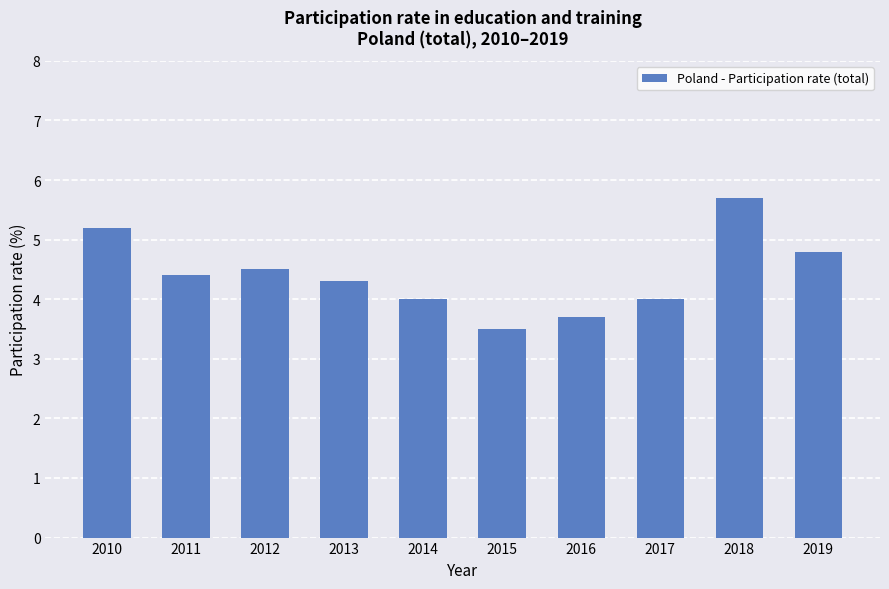

Reading right to left, transcribe all the data shown in this chart.

4.8	5.7	4.0	3.7	3.5	4.0	4.3	4.5	4.4	5.2